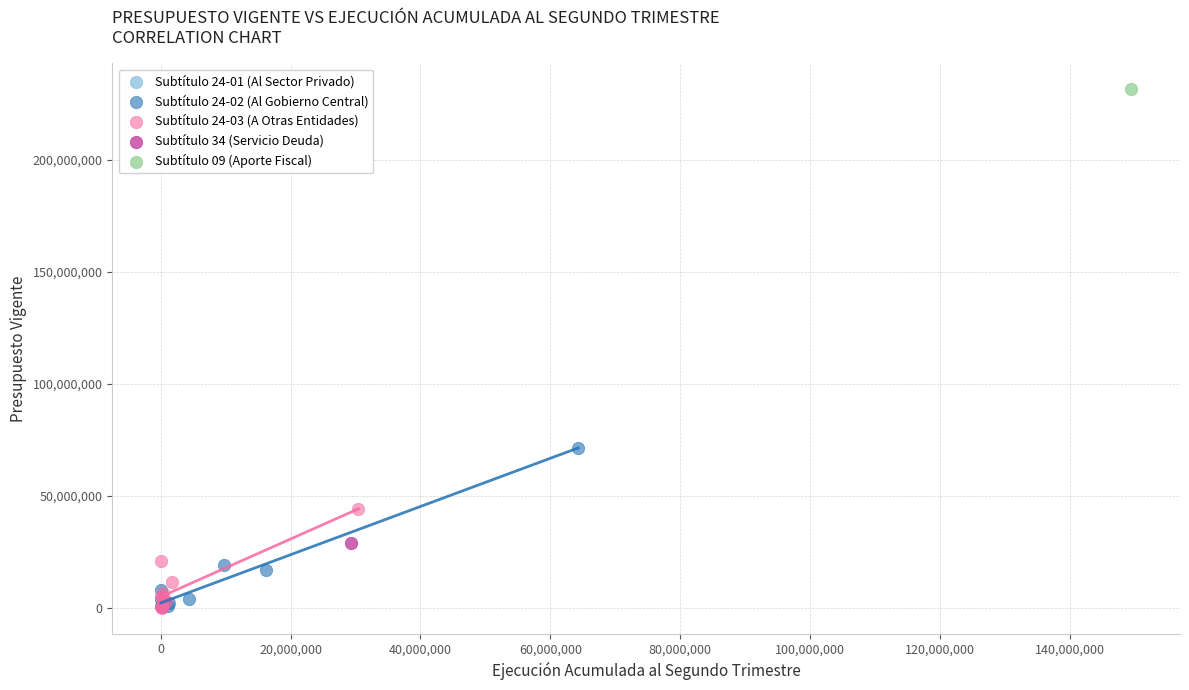

Which series contains the highest Y value?

Subtítulo 09 (Aporte Fiscal)